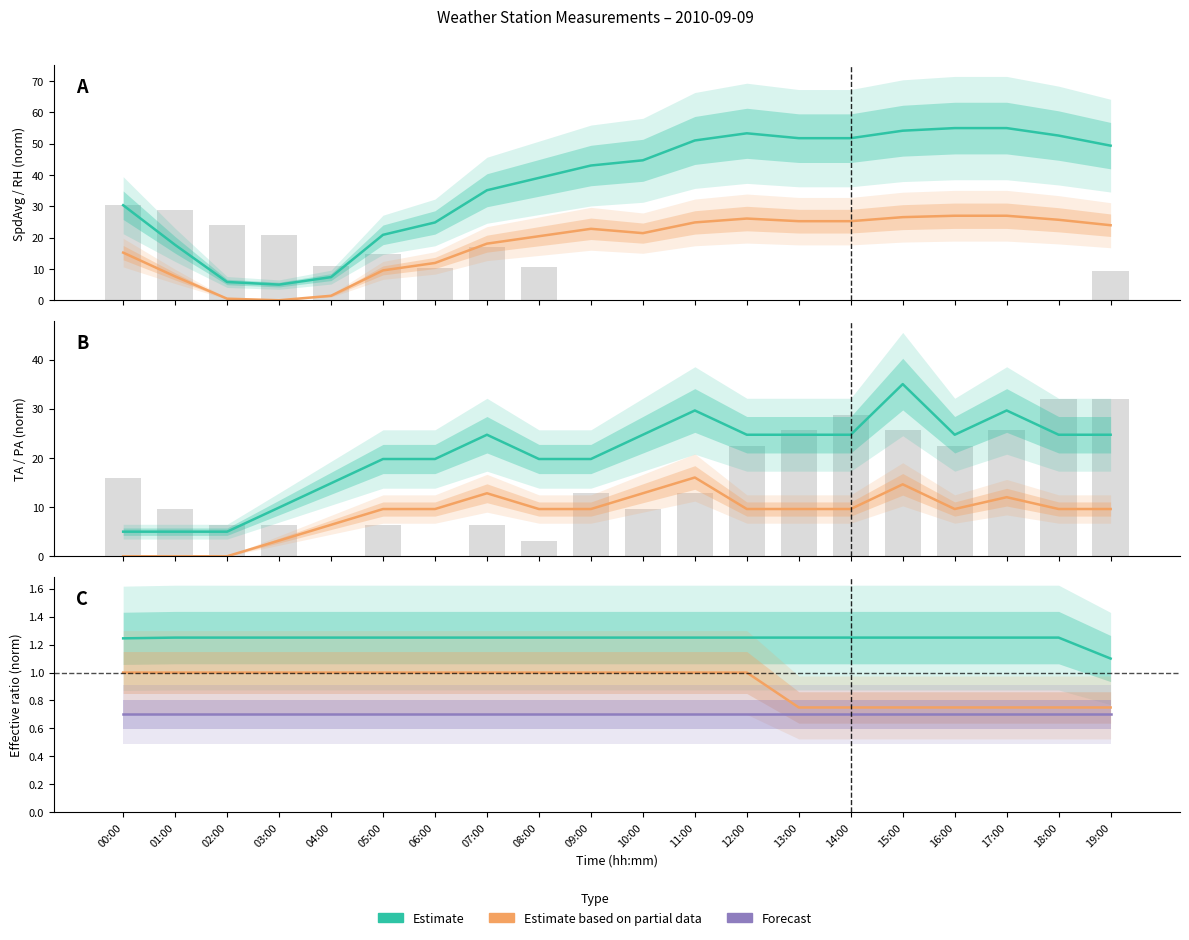

Which series changed the most between 05:00 and 11:00?

RH